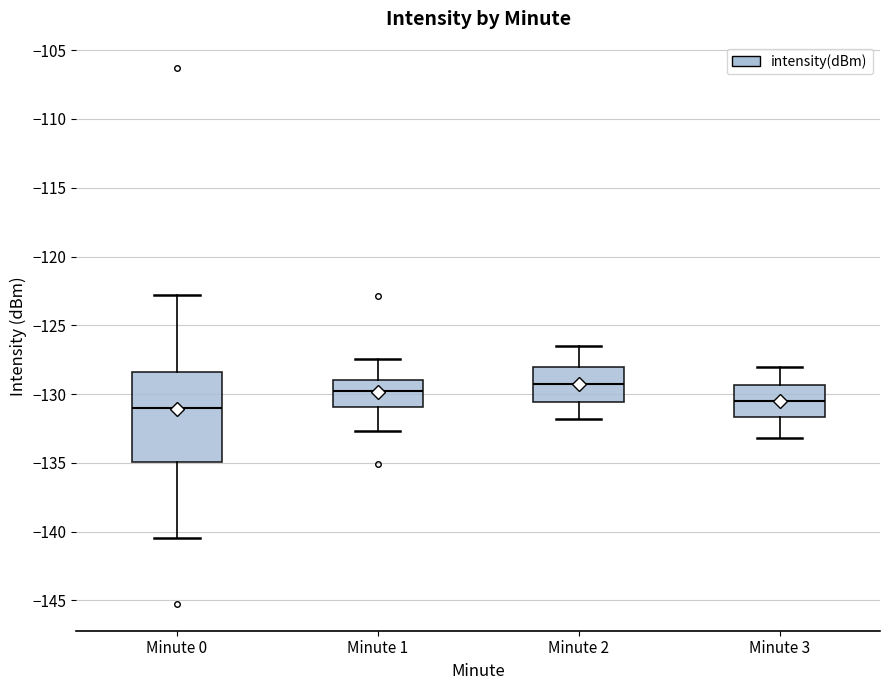

Reading left to right, read every box against the y-axis: the position of its median line, the range the box covers, and the ends of its whiskers. The values are not printed on the chart, so give them approximately, as read against the axis.

Minute 0: median -131.0, box -135.0 to -128.5, whiskers -140.5 to -123.0
Minute 1: median -130.0, box -131.0 to -129.0, whiskers -132.5 to -127.5
Minute 2: median -129.0, box -130.5 to -128.0, whiskers -132.0 to -126.5
Minute 3: median -130.5, box -131.5 to -129.5, whiskers -133.0 to -128.0